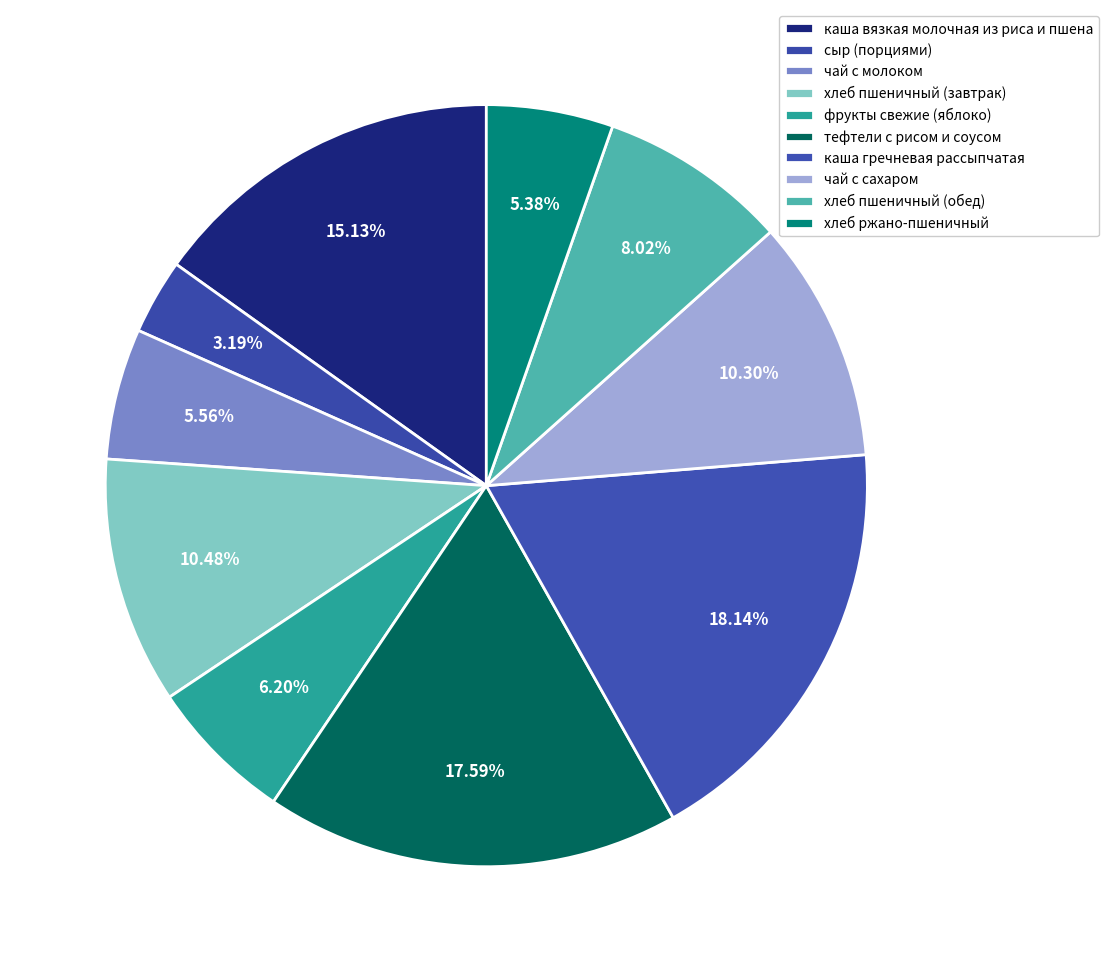

What percentage is NOT represented by тефтели с рисом и соусом?

82.4%